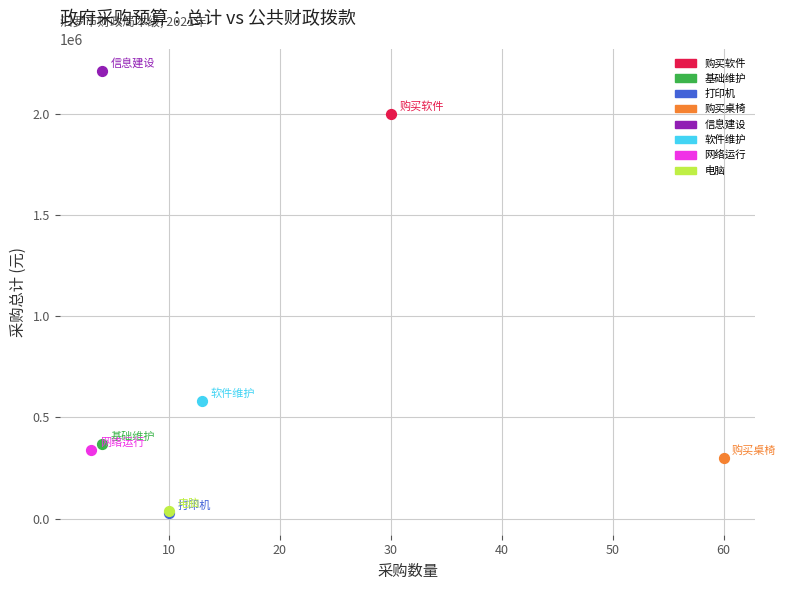

Which series reaches the maximum Y coordinate?

信息建设